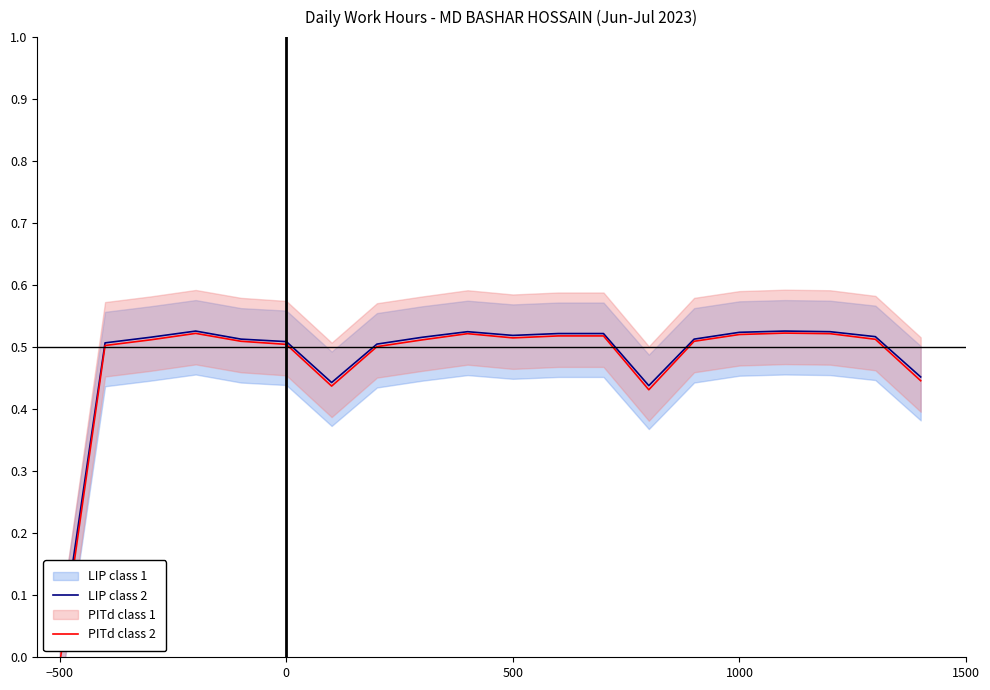

Where is PITd class 2 nearest to the value 0?

−500